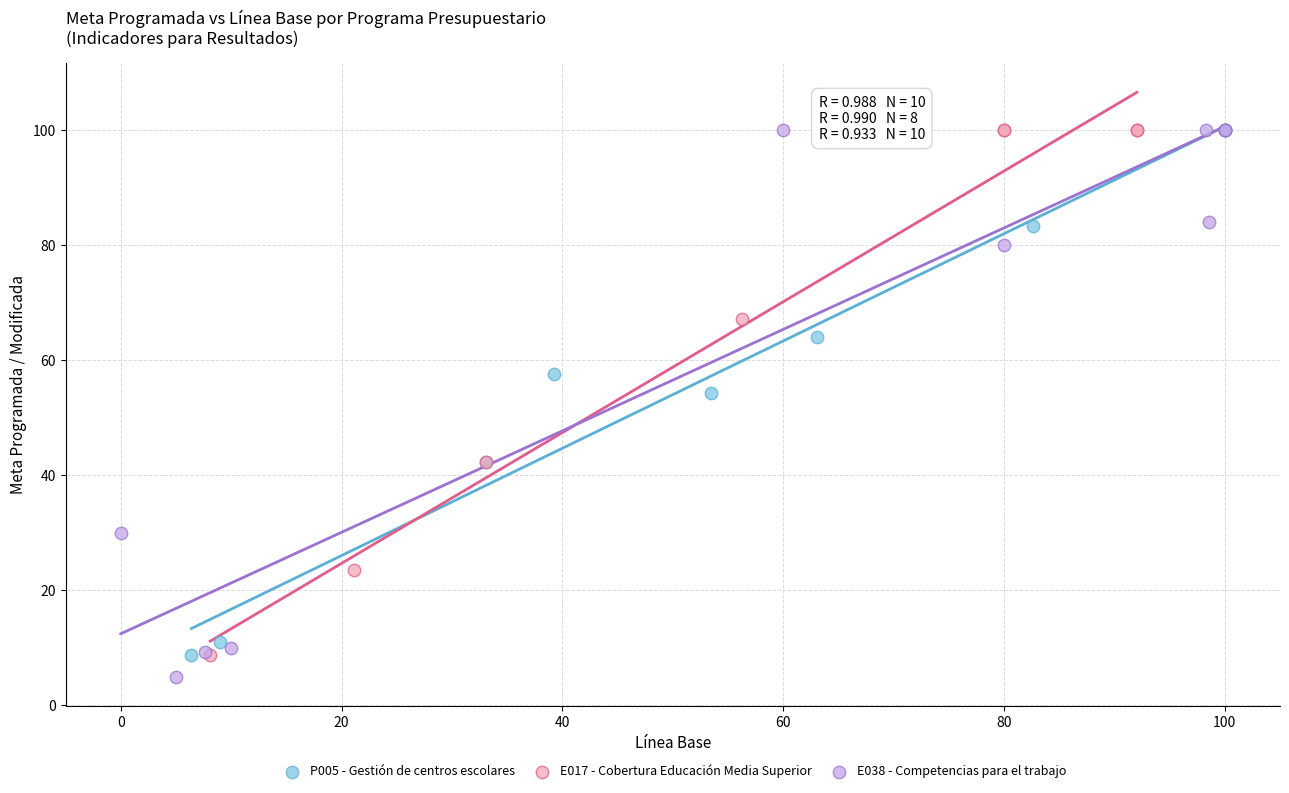

Which series contains the lowest Y value?

E038 - Competencias para el trabajo